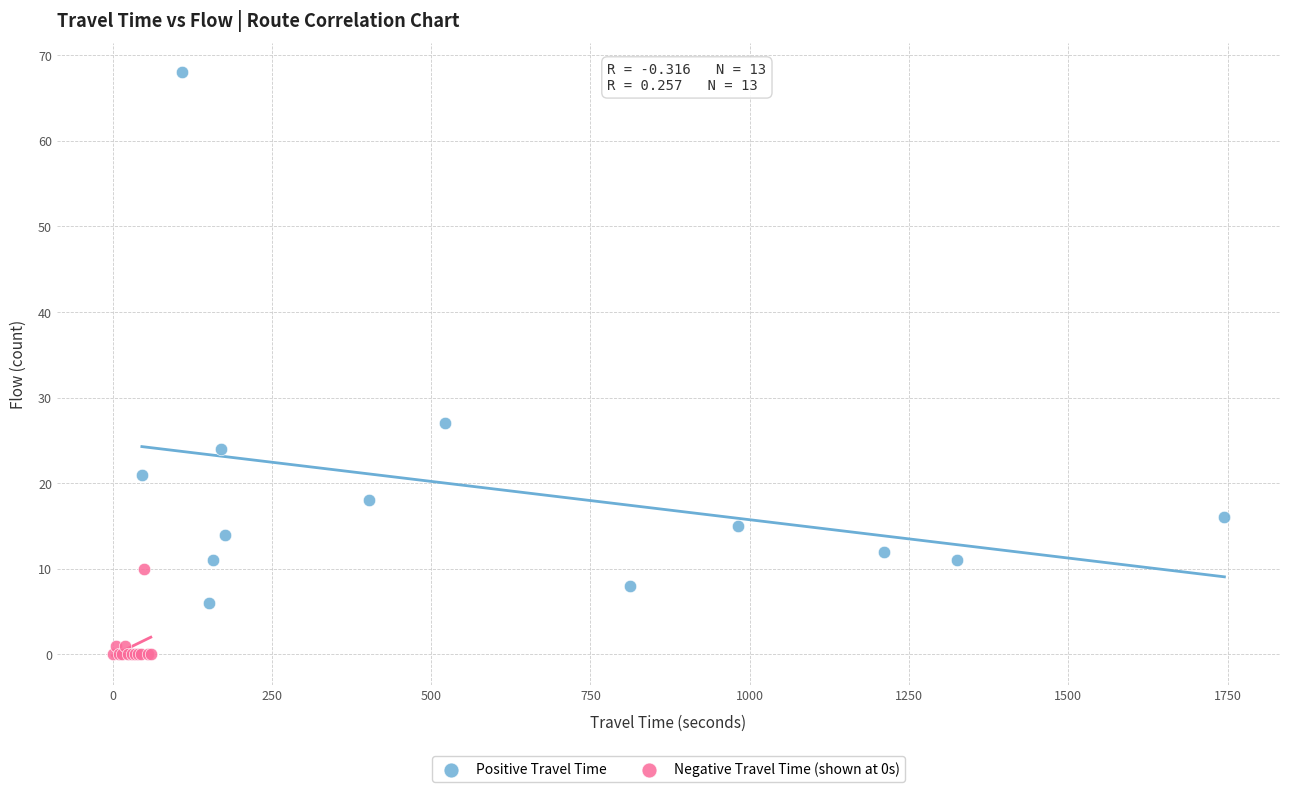

Which series reaches the maximum Y coordinate?

Positive Travel Time